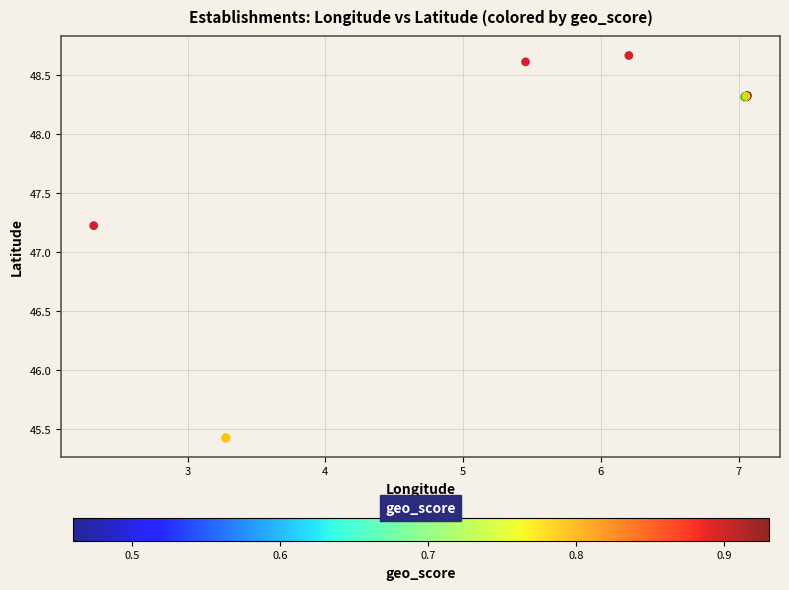

What Y value in the scatter plot is closest to 47?

47.2